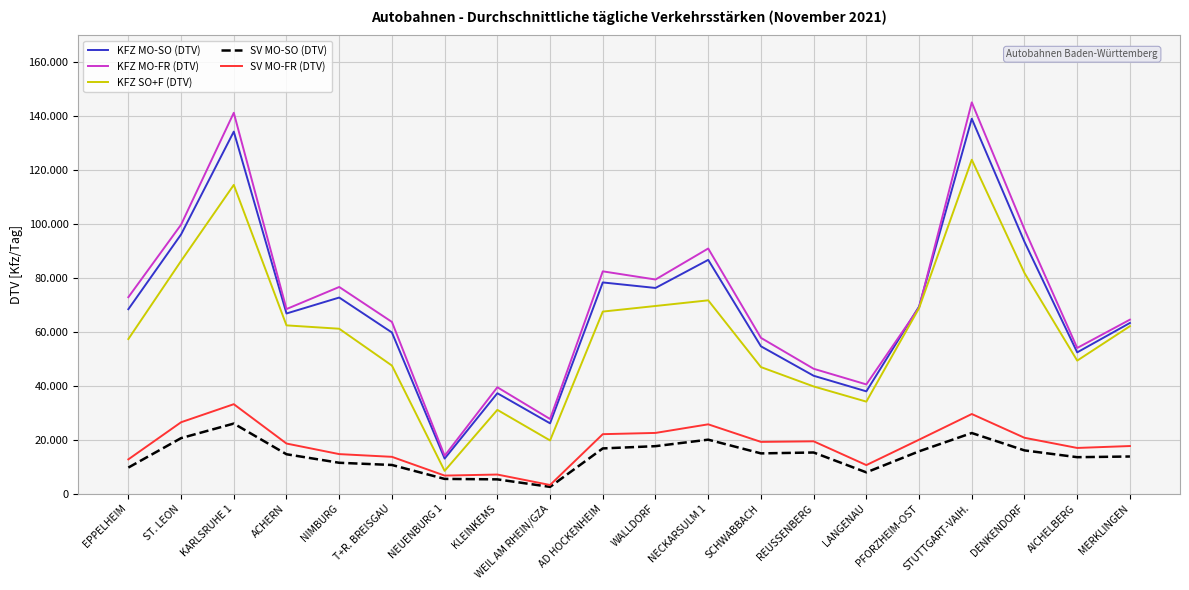

At which label does KFZ MO-FR (DTV) first exceed 69014?

EPPELHEIM